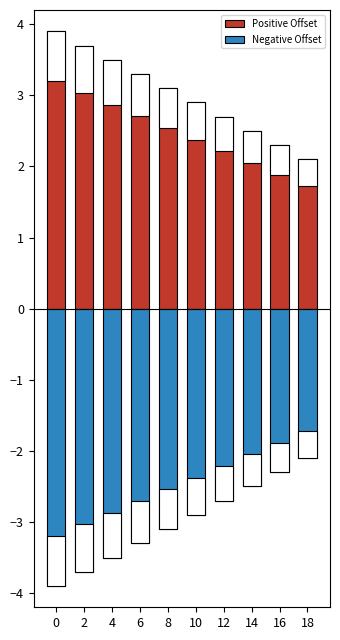

Is it true that Positive Offset equals 3.5 at 16?

False